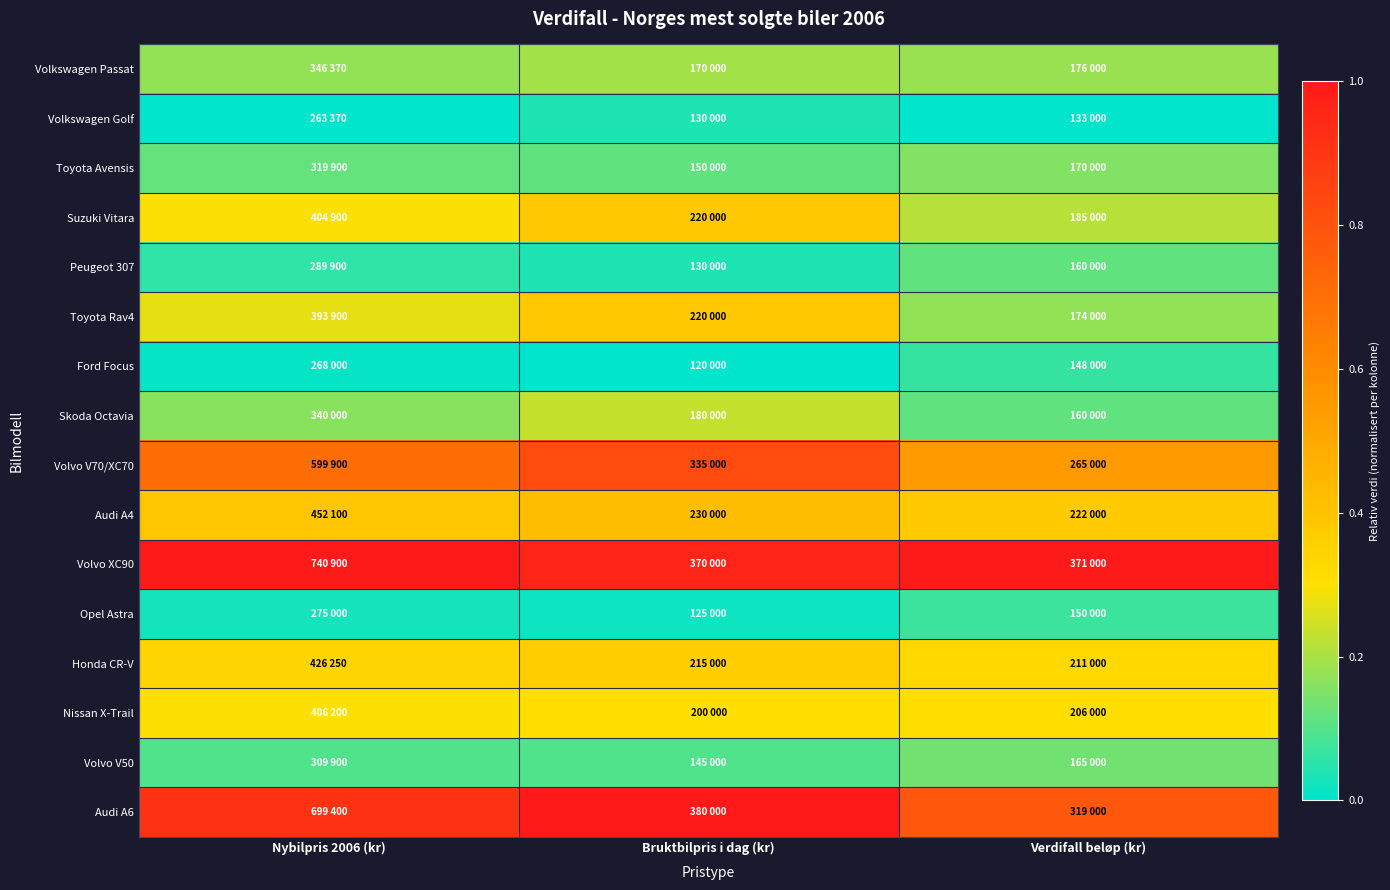

Rank the series by their maximum value, from highest to lowest.

Volvo XC90, Audi A6, Volvo V70/XC70, Audi A4, Suzuki Vitara, Toyota Rav4, Honda CR-V, Nissan X-Trail, Skoda Octavia, Volkswagen Passat, Toyota Avensis, Volvo V50, Peugeot 307, Opel Astra, Ford Focus, Volkswagen Golf